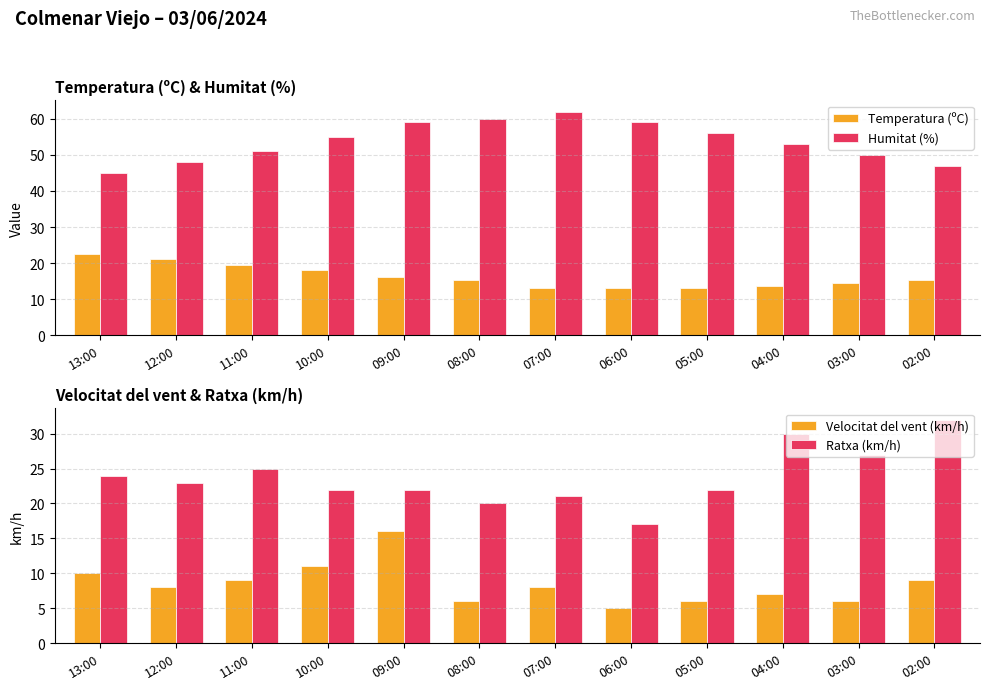

What are all the series names shown in the legend?

Temperatura (ºC), Humitat (%), Velocitat del vent (km/h), Ratxa (km/h)